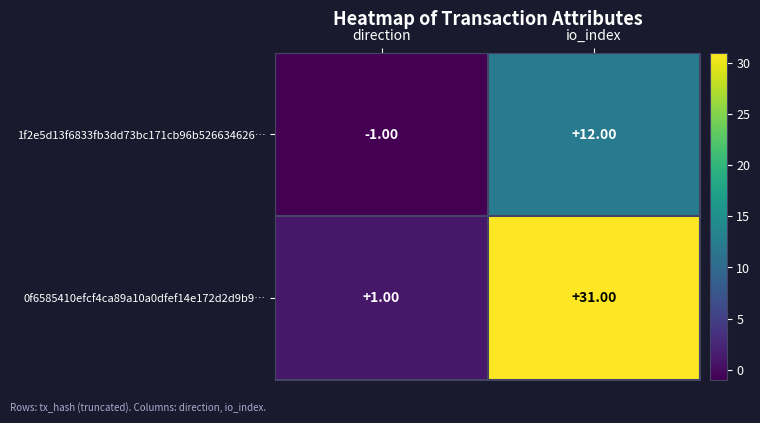

Which label corresponds to the smallest value in the chart?

direction